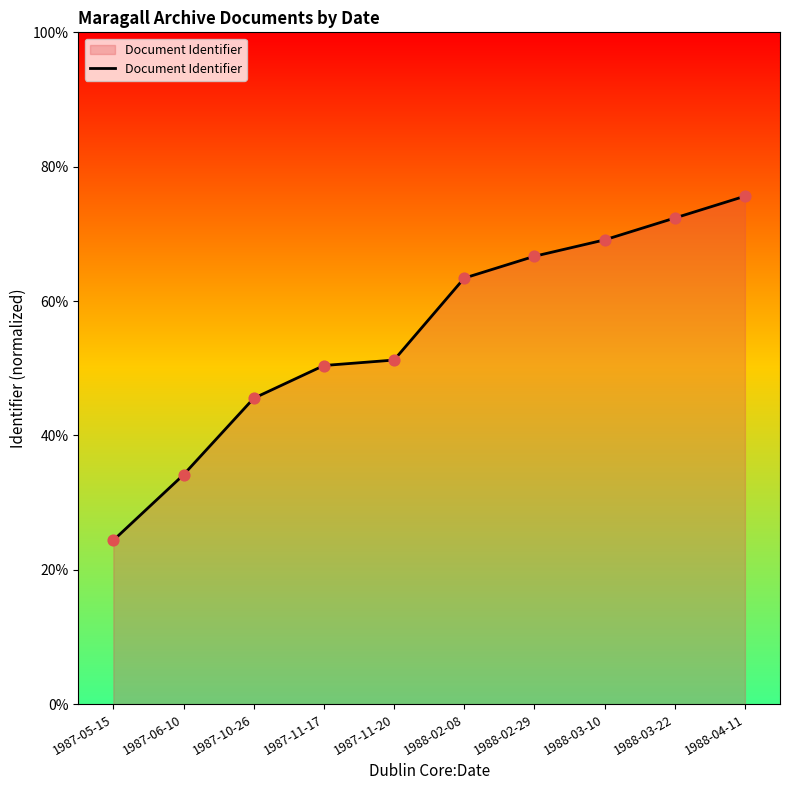

Between 1988-03-22 and 1987-11-17, which is larger?

1988-03-22